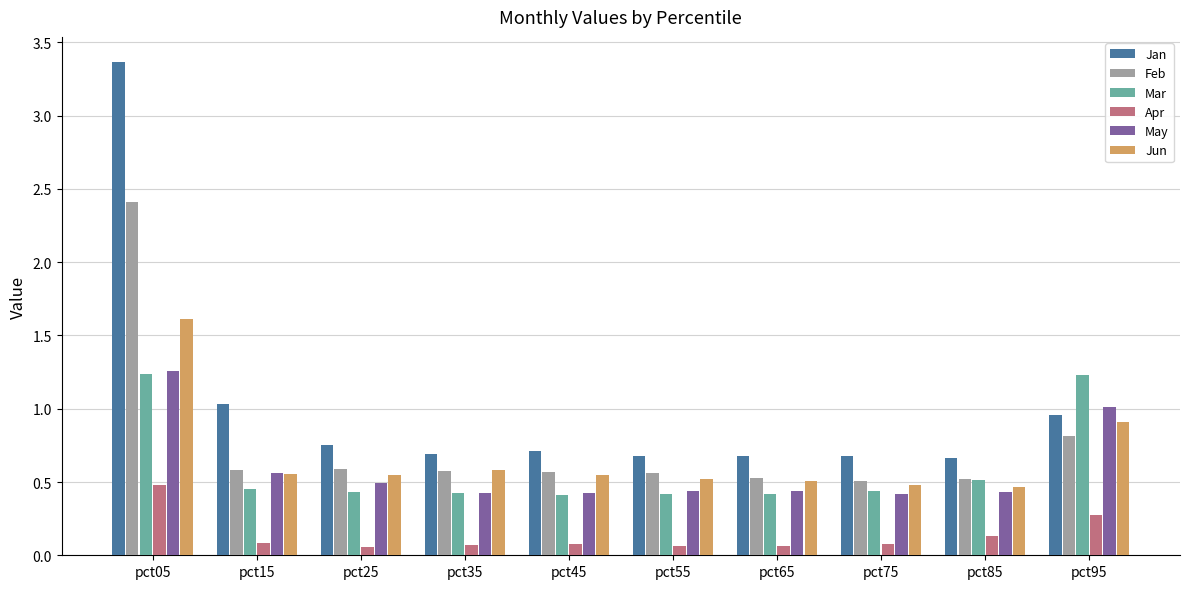

What is the sum of all Jan values?

10.2